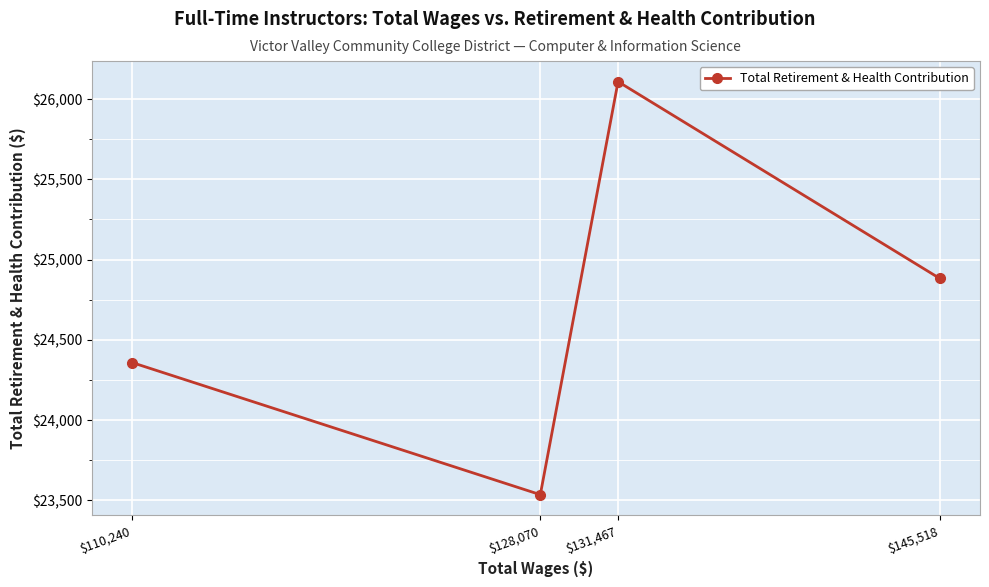

Where does the data first go above 24883?

$131,467